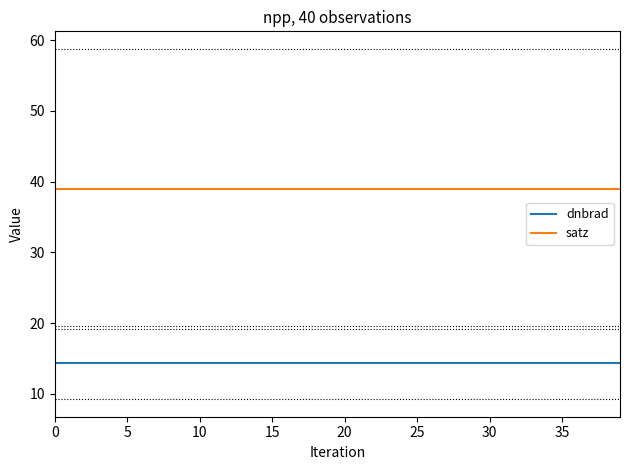

True or false: dnbrad and satz intersect in this chart.

False